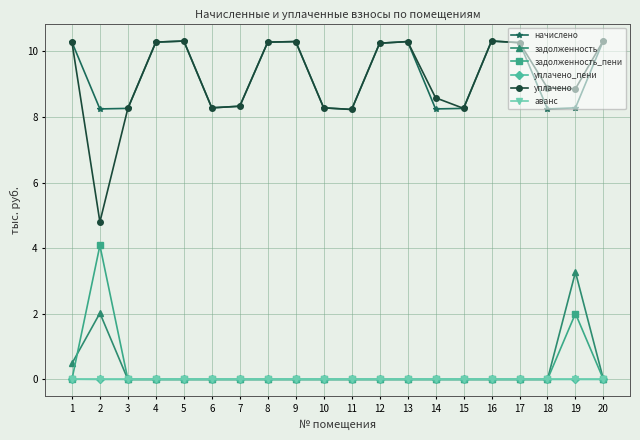

Does the chart display data point markers on the line(s)?

Yes